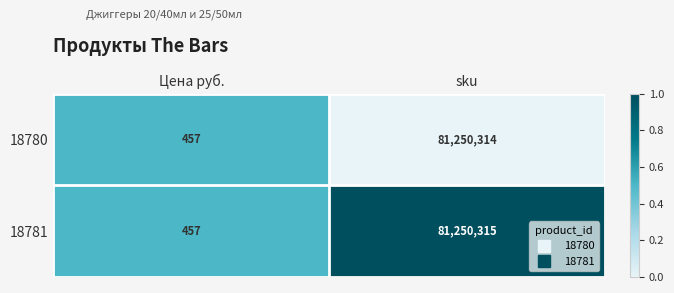

Reading left to right, what are all the values shown in this chart?

18780: 457	81250314
18781: 457	81250315